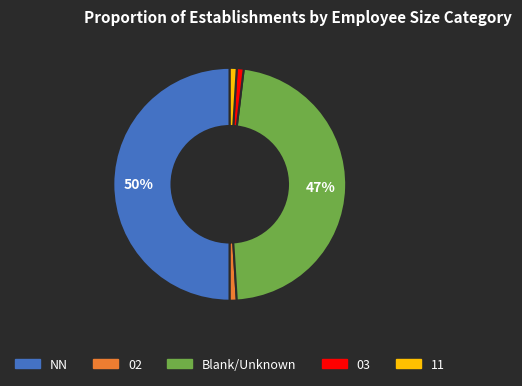

How many segments does this pie chart have?

5